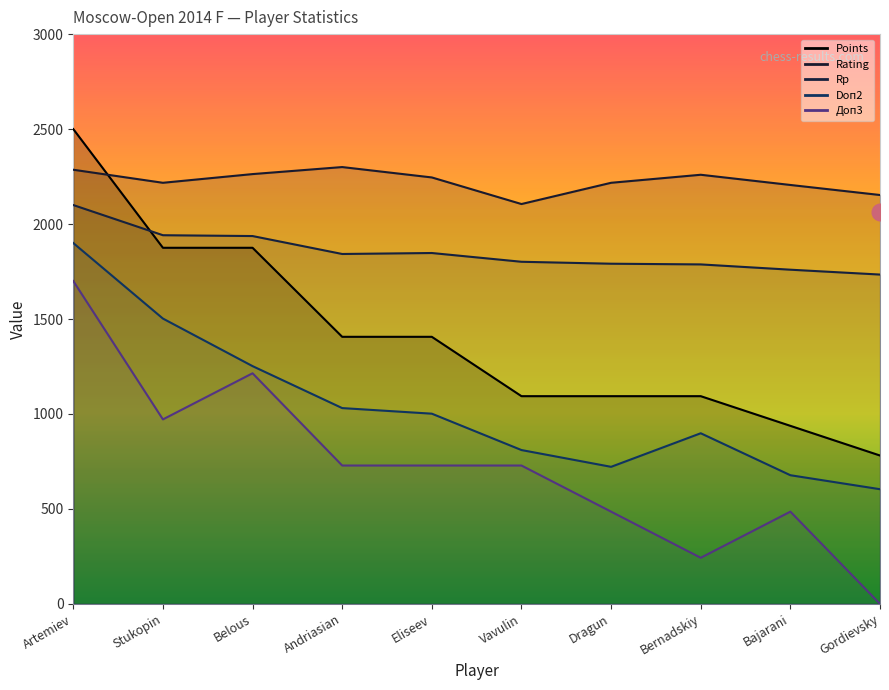

True or false: Points and Doп2 cross at least once.

False